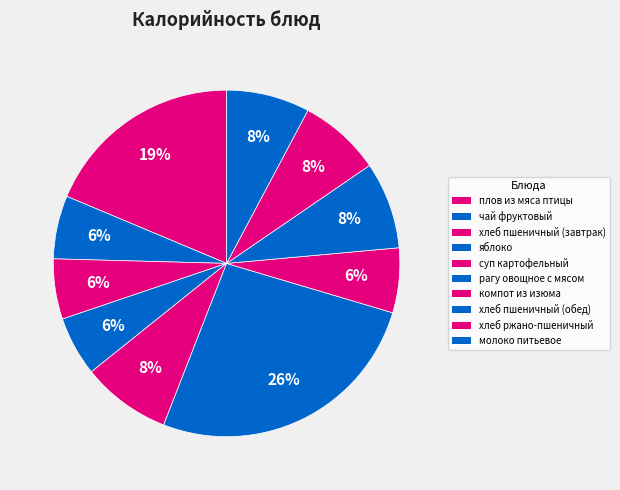

Which has a higher value, молоко питьевое or хлеб пшеничный (обед)?

хлеб пшеничный (обед)